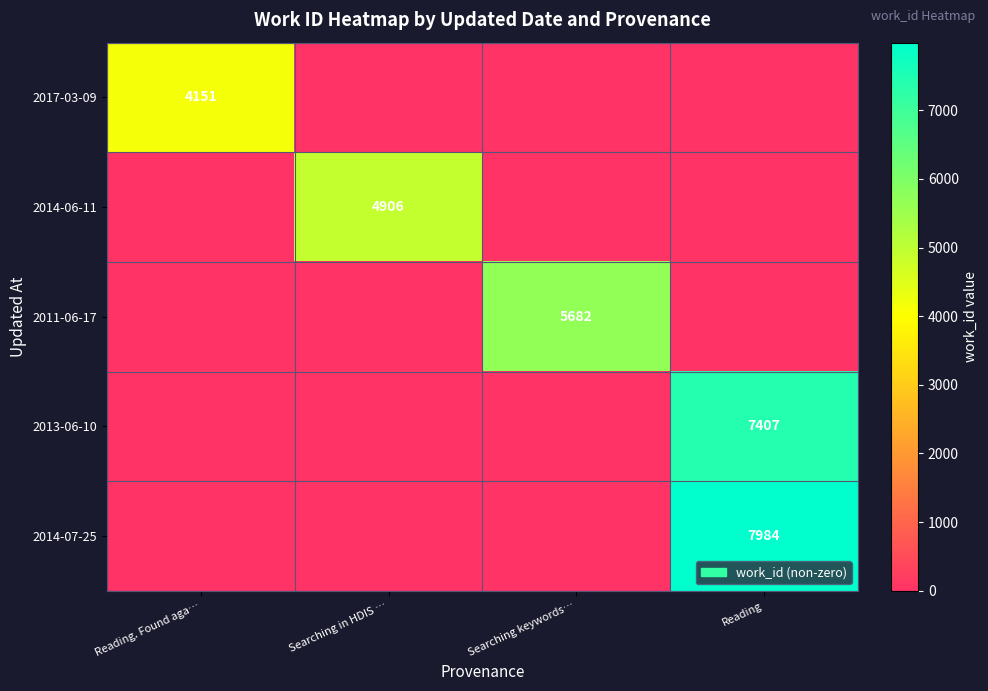

The value of 2017-03-09 at Reading. Found aga… is 4151. True or false?

True